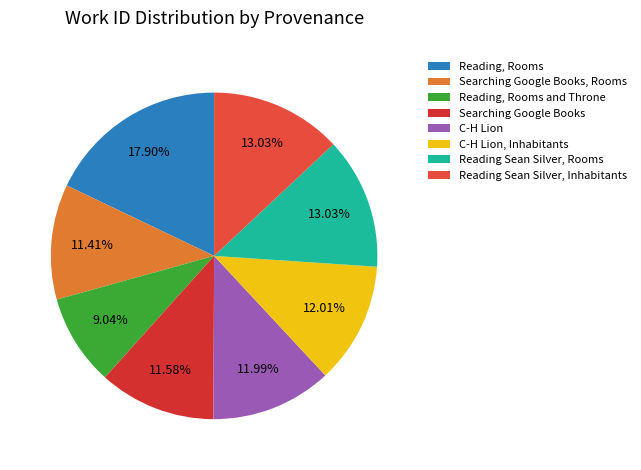

What percentage is NOT represented by Searching Google Books, Rooms?

88.6%